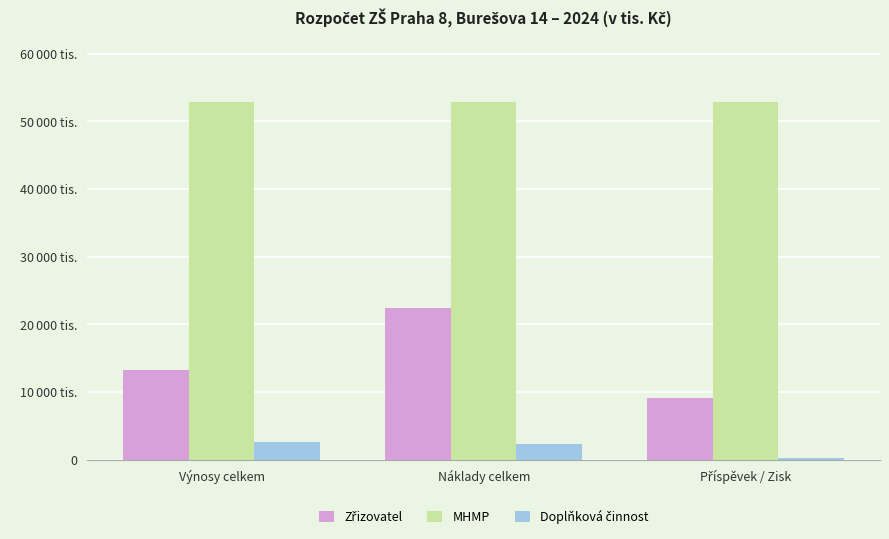

Does the chart contain any negative values?

No